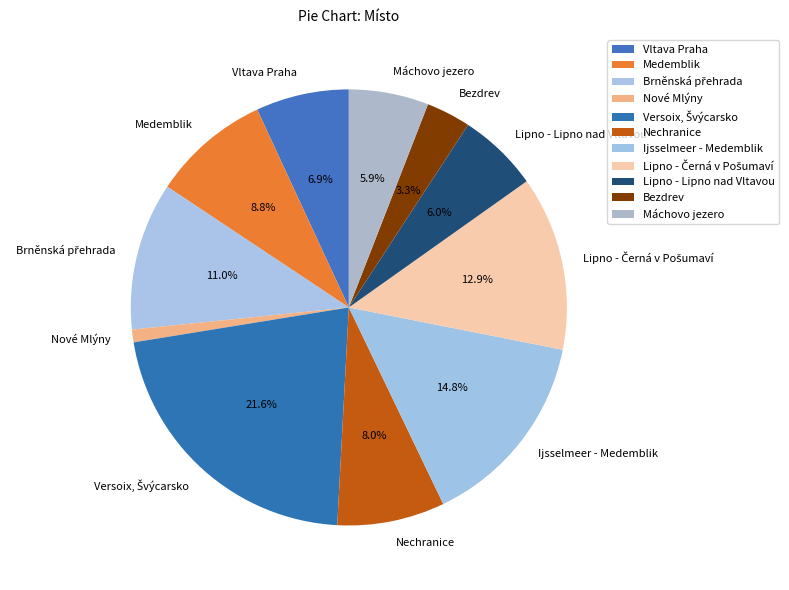

What portion of the pie excludes Medemblik?

91.2%